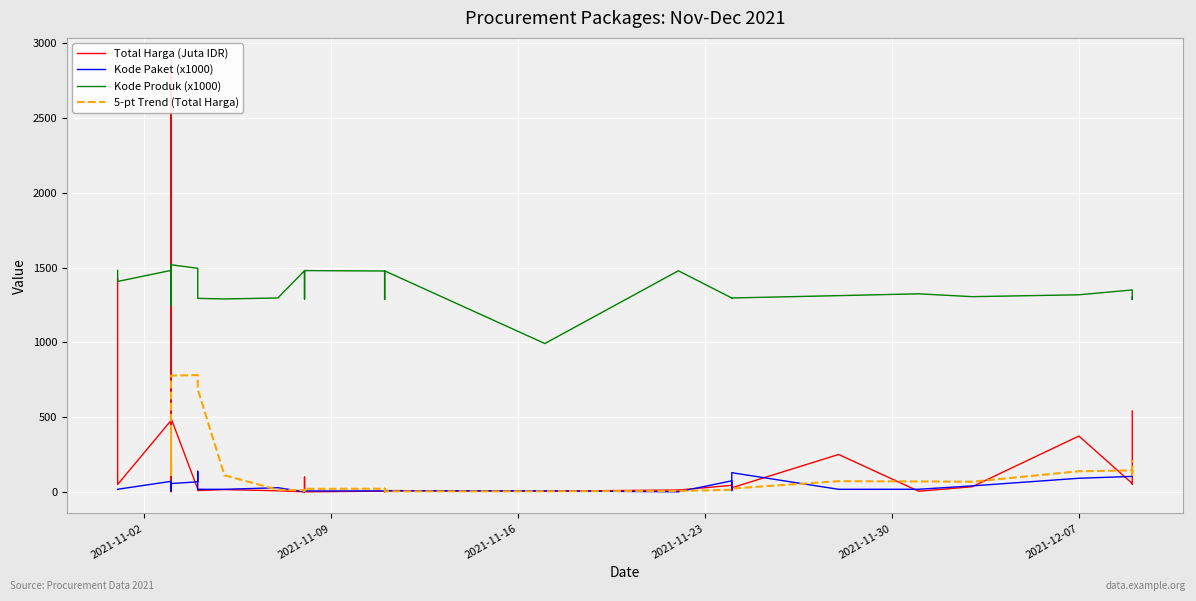

At 2021-11-08, list the series in order from largest to smallest.

Kode Produk, Kode Paket, Total Harga (Juta)